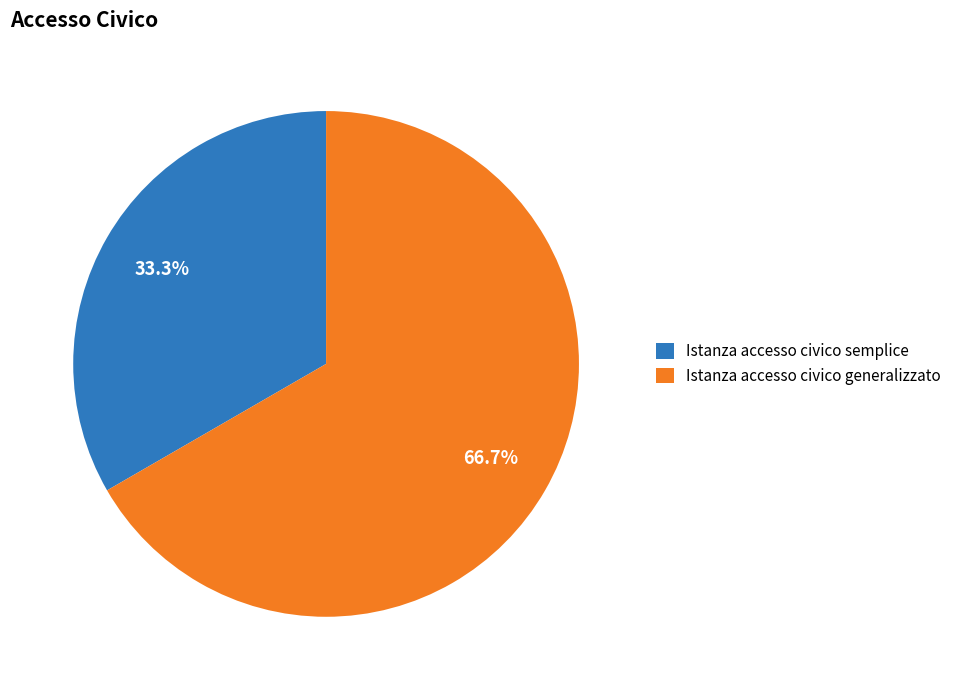

Between Istanza accesso civico semplice and Istanza accesso civico generalizzato, which is larger?

Istanza accesso civico generalizzato